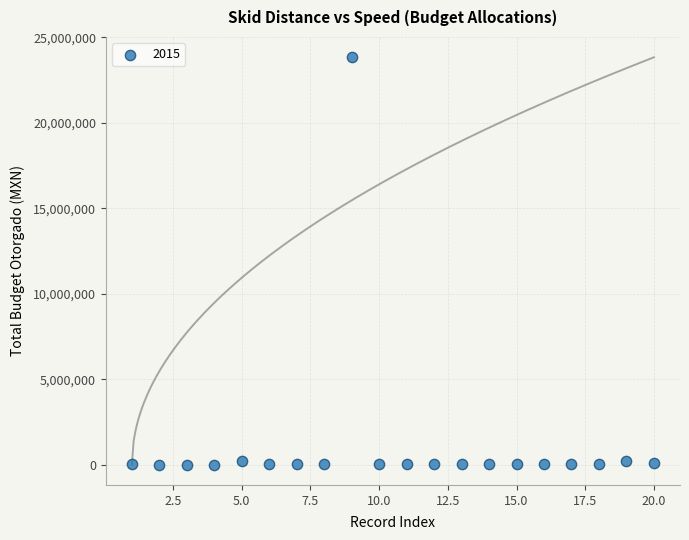

What is the range of X values (max minus min)?

19.0